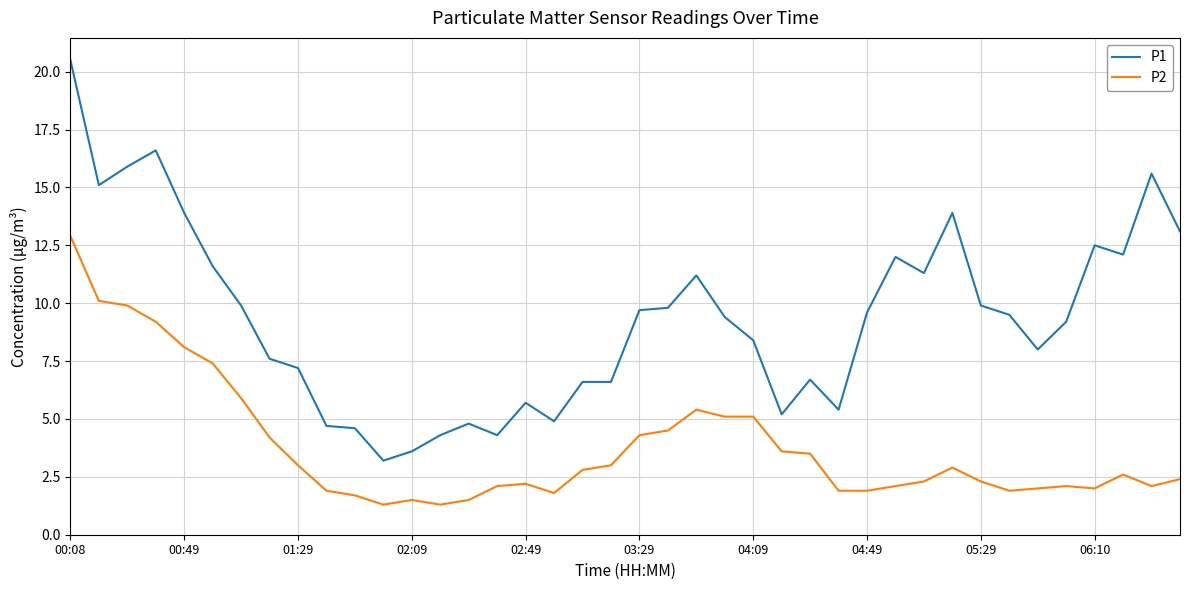

What is the difference between the maximum and minimum values in the P1 series?

17.3